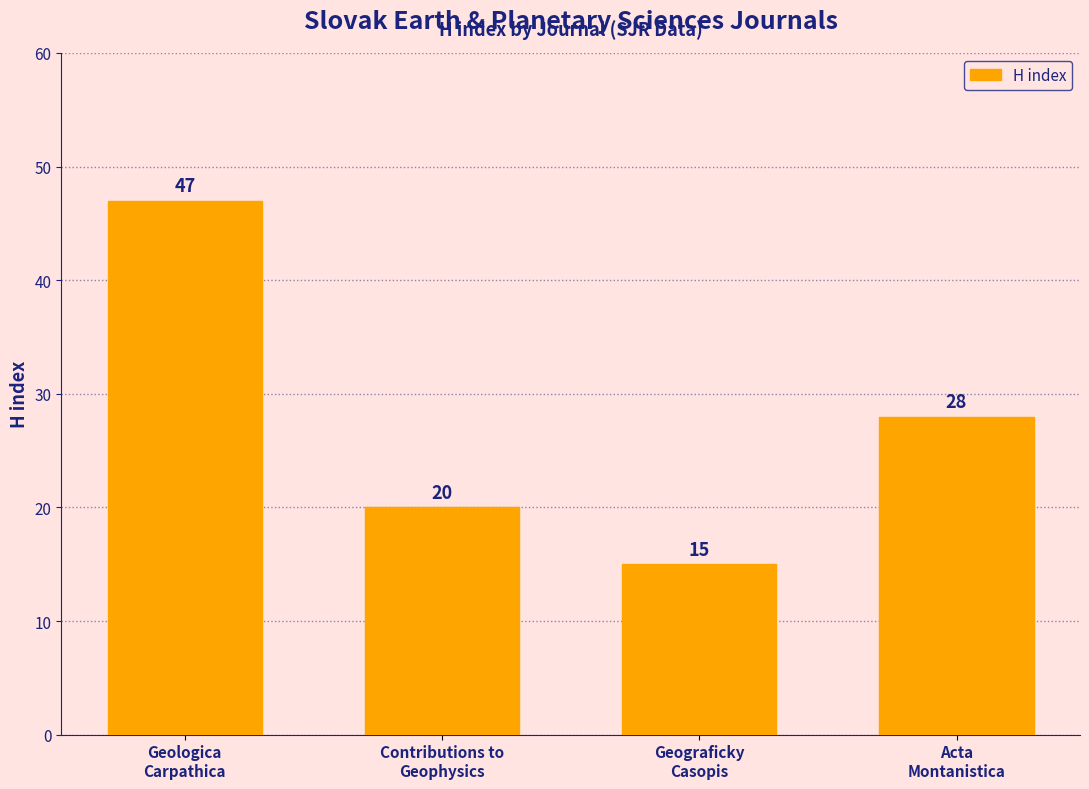

Rank the categories by value from lowest to highest.

Geograficky
Casopis, Contributions to
Geophysics, Acta
Montanistica, Geologica
Carpathica